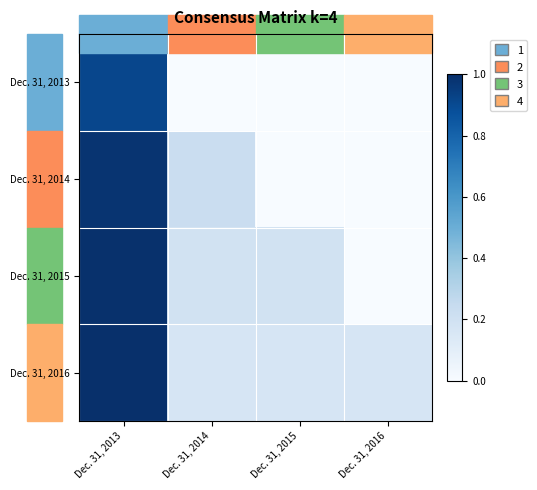

What is the total value across all series at Dec. 31, 2016?

0.2